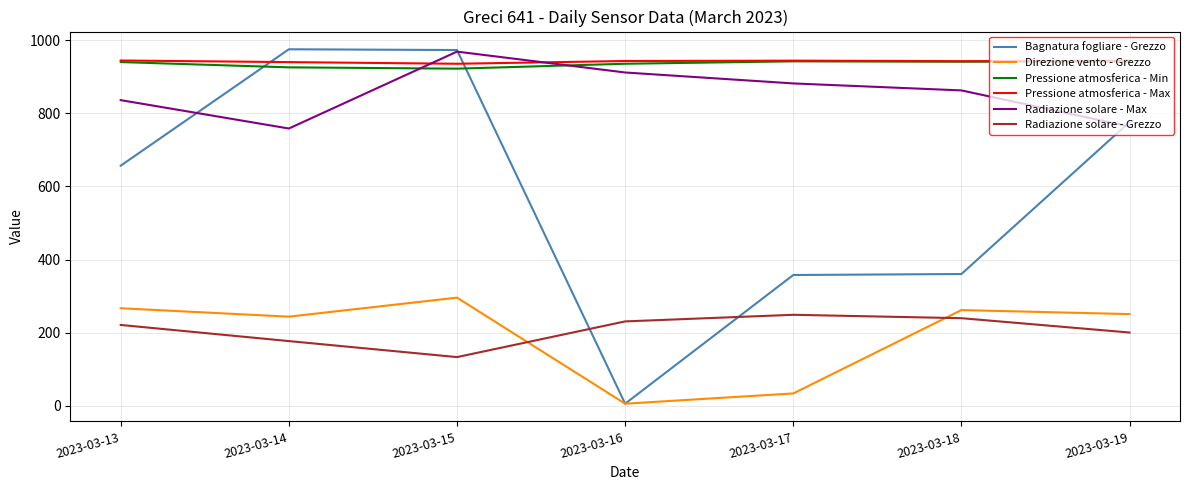

After their last crossing, which series has the higher values: Radiazione solare - Max or Pressione atmosferica - Min?

Pressione atmosferica - Min